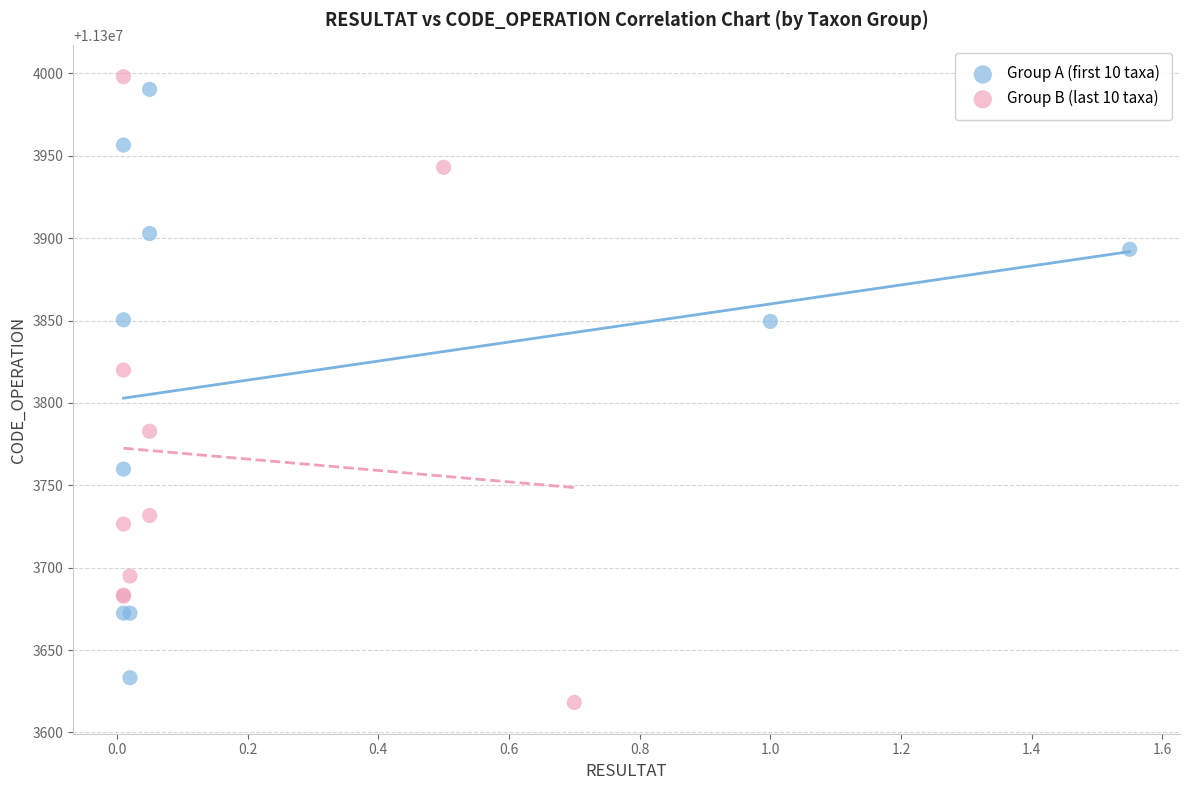

What are all the series names shown in the legend?

Group A (first 10 taxa), Group B (last 10 taxa)